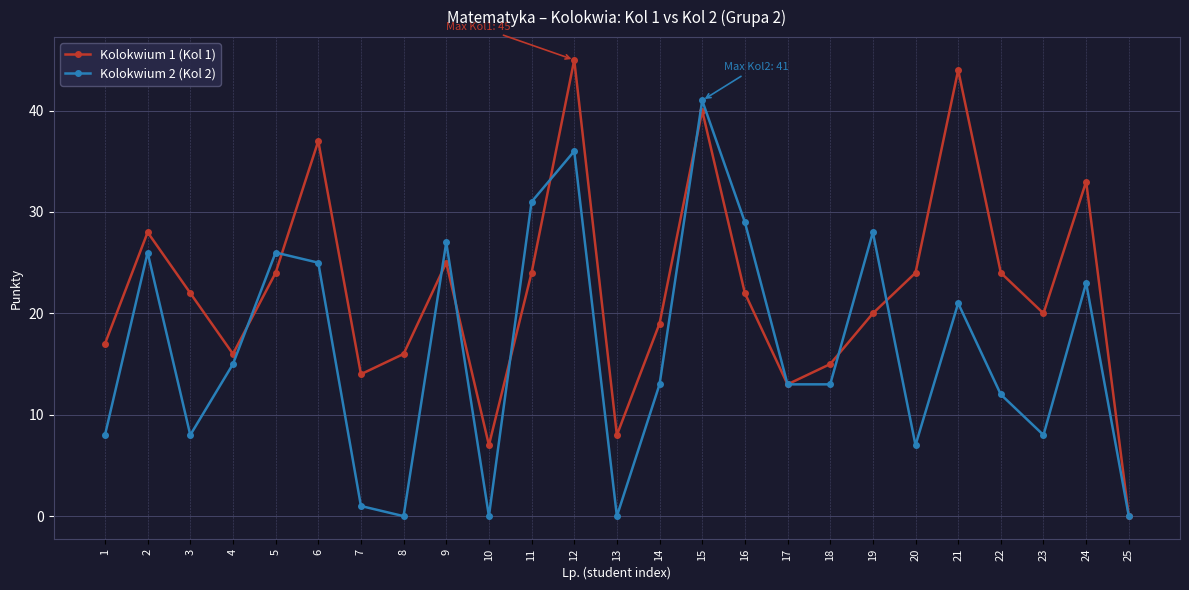

At which label does Kolokwium 2 (Kol 2) reach its peak?

15